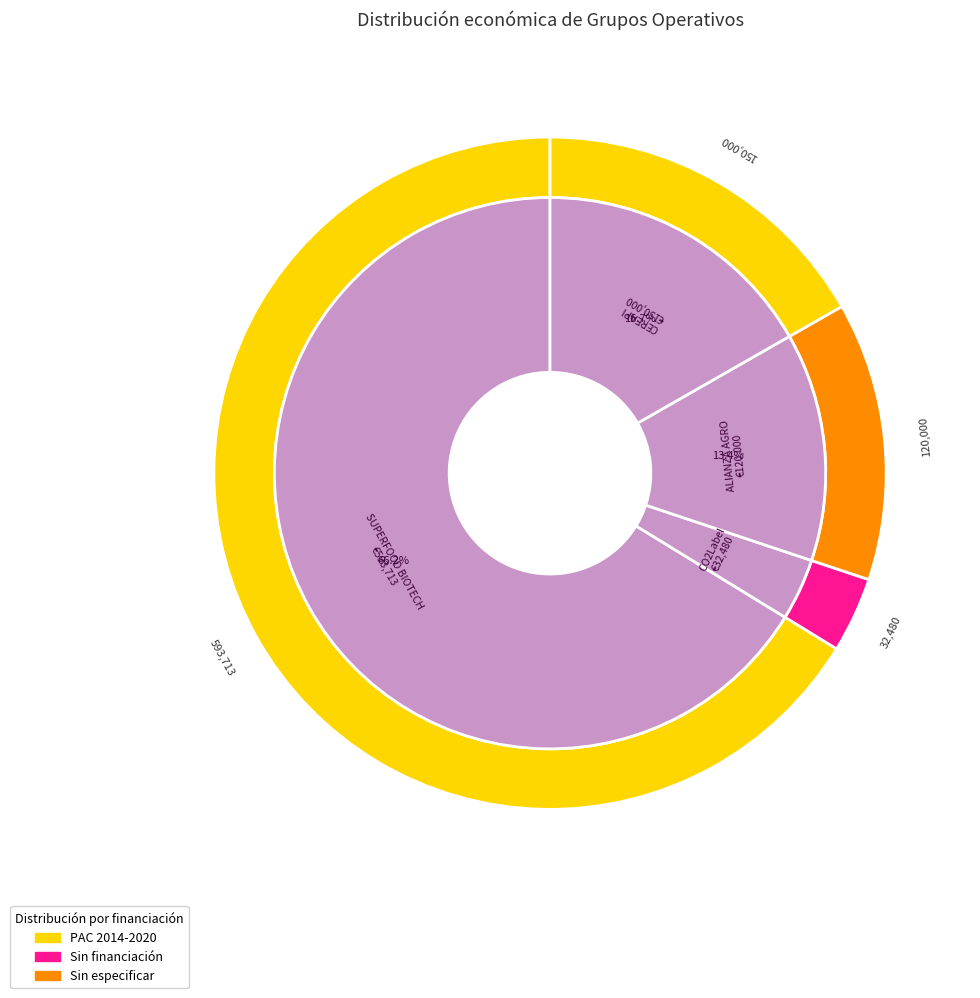

Rank the categories by value from lowest to highest.

CO2Label, ALIANZA AGRO, CEREAPI, SUPERFOOD BIOTECH